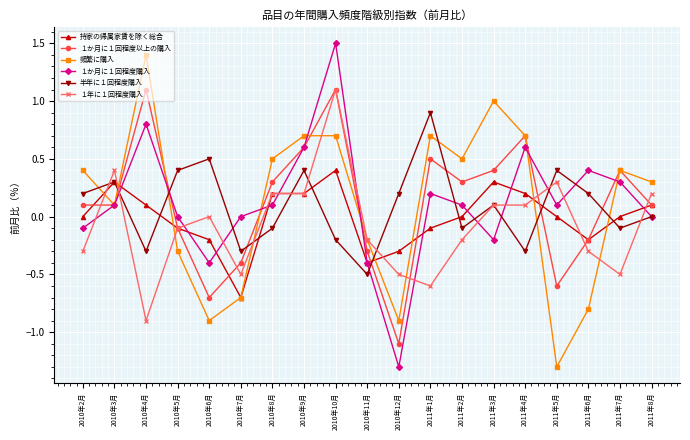

True or false: １か月に１回程度以上の購入 and 持家の帰属家賃を除く総合 cross at least once.

True